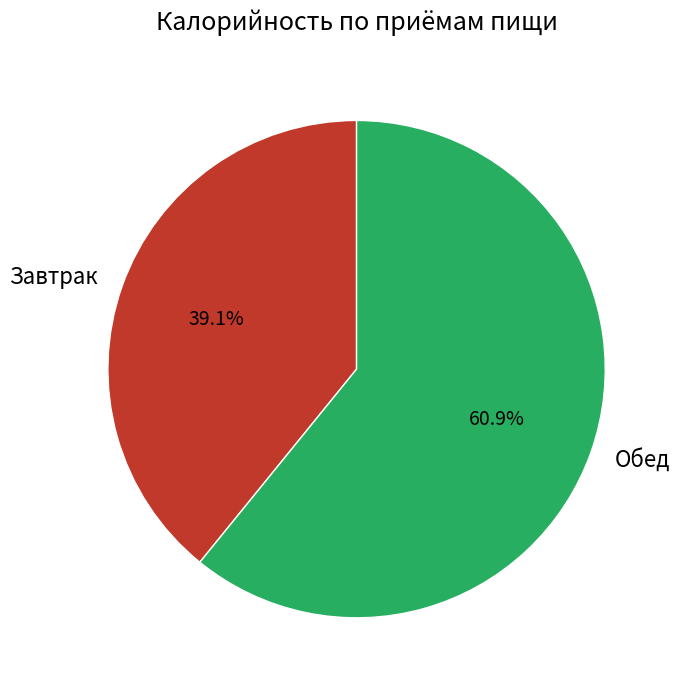

What percentage is the Завтрак slice, to the nearest percent?

39%